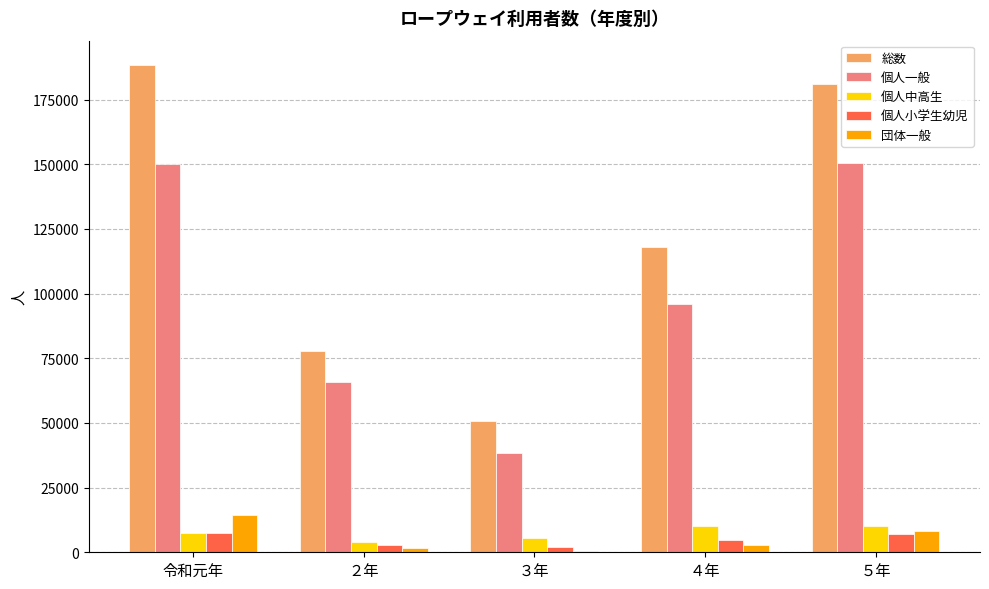

Count the number of categories in the chart.

5